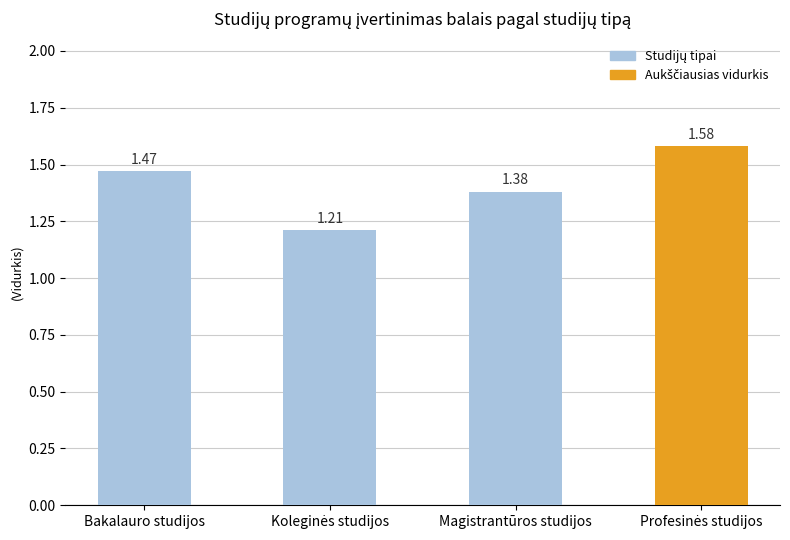

The chart shows a value of 0.8 at Bakalauro studijos. True or false?

False